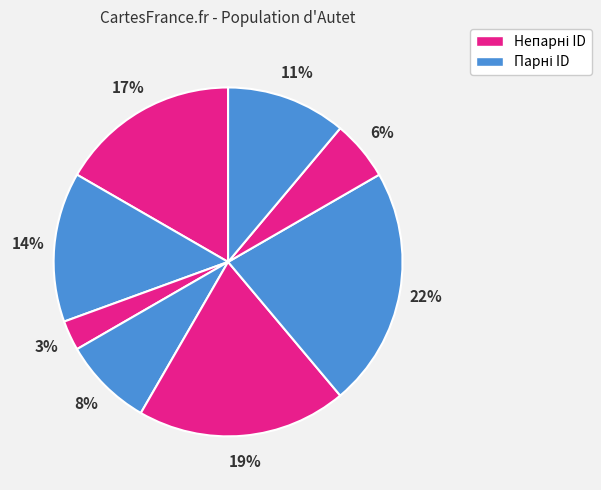

How many segments does this pie chart have?

8